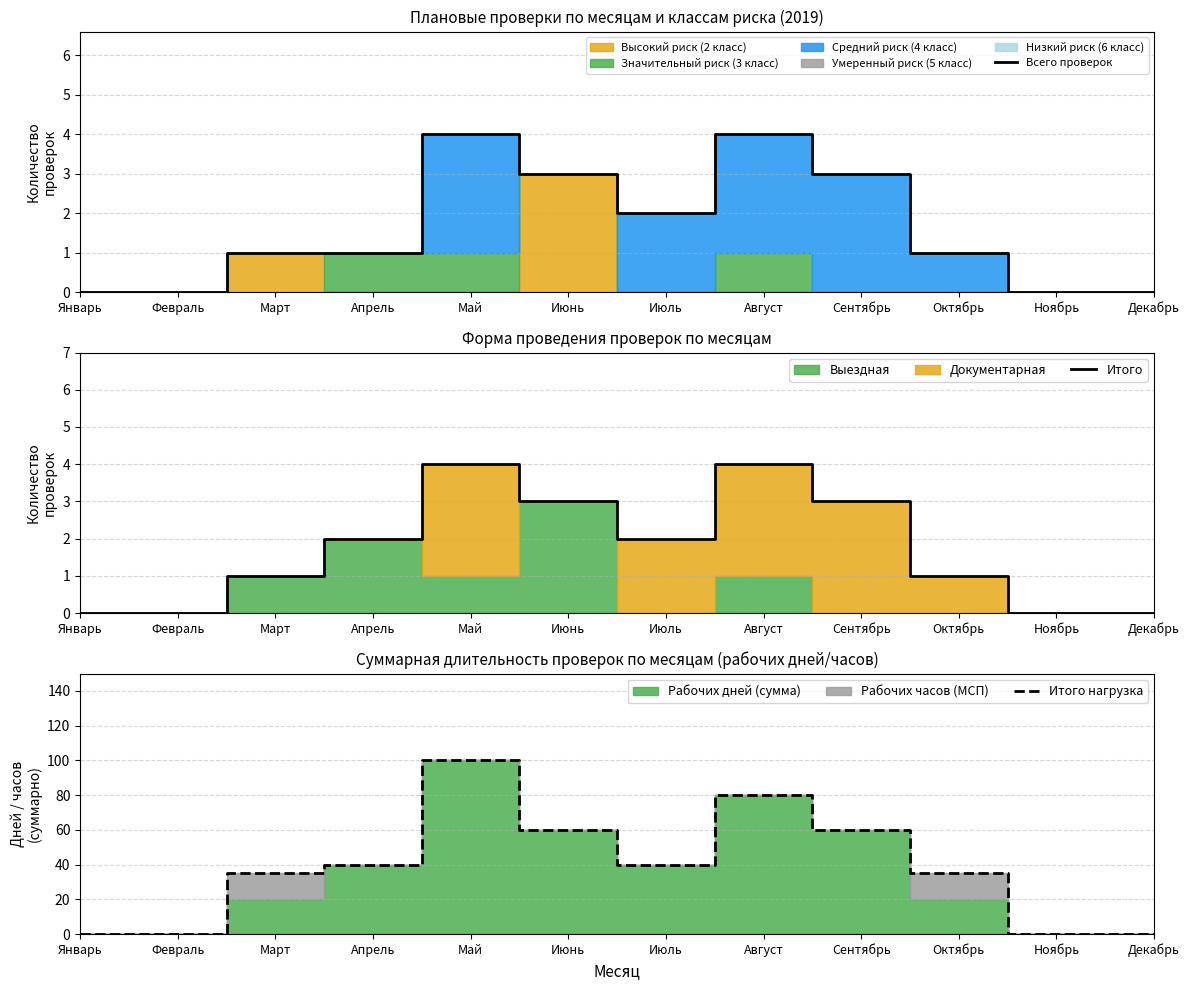

What is the difference between the second highest and minimum values in the Итого series?

4